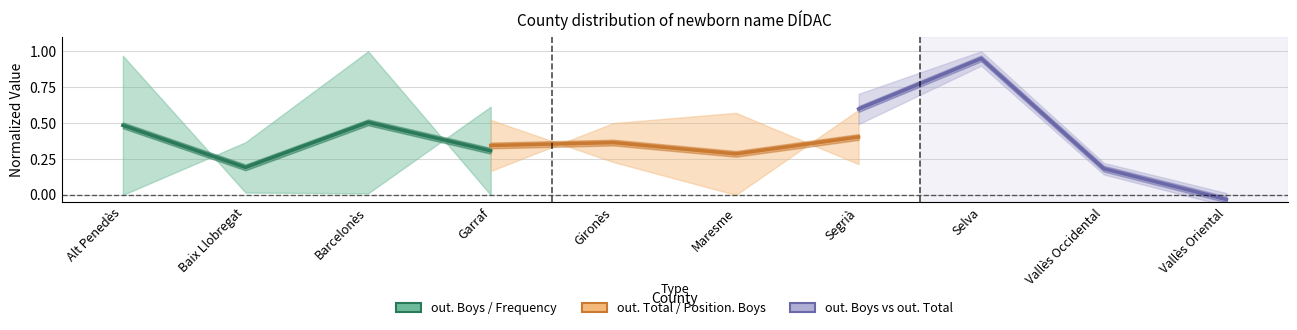

True or false: out. Boys / Frequency has more than 1 points higher than both neighbors.

False